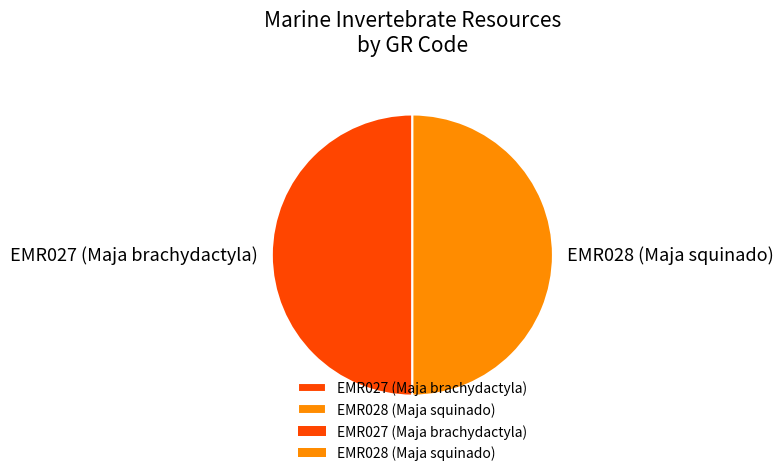

Is the sum of EMR027 (Maja brachydactyla) and EMR028 (Maja squinado) greater than half?

Yes